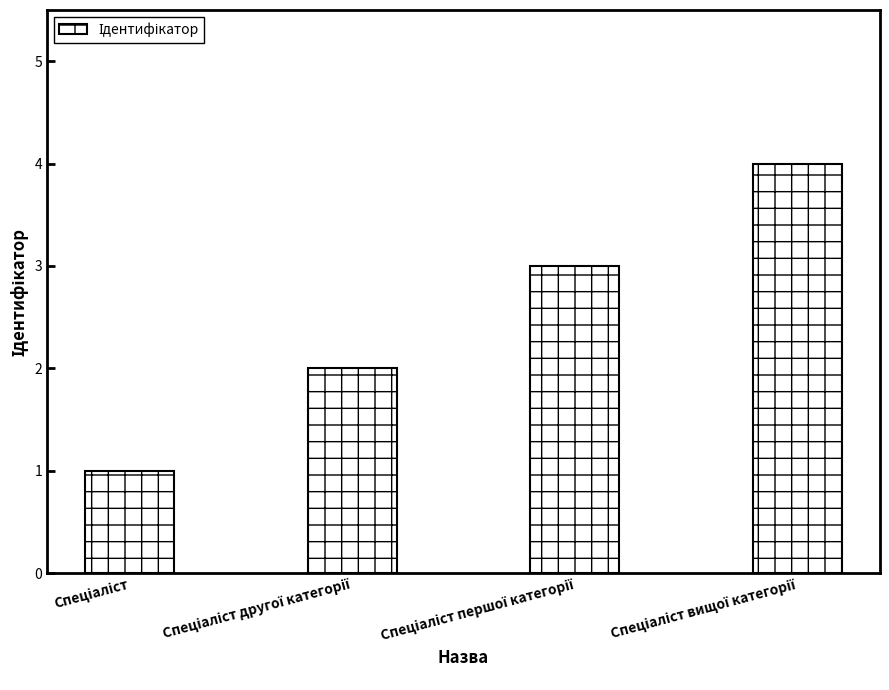

What is the greatest value displayed?

4